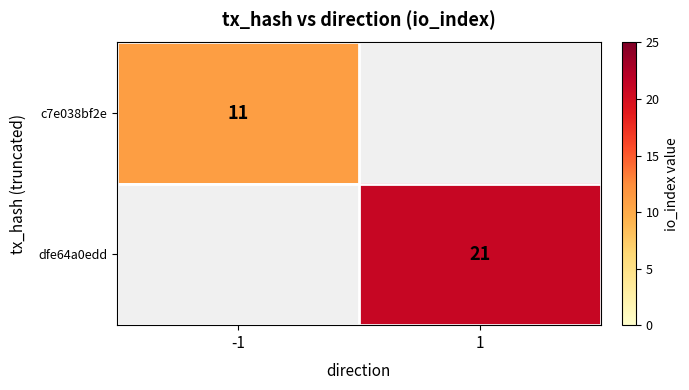

How many data points does each series have?

2